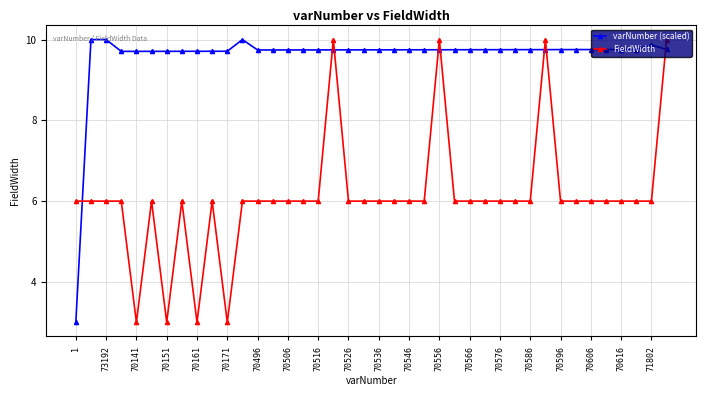

What is the difference between the maximum and minimum values in the FieldWidth series?

7.0